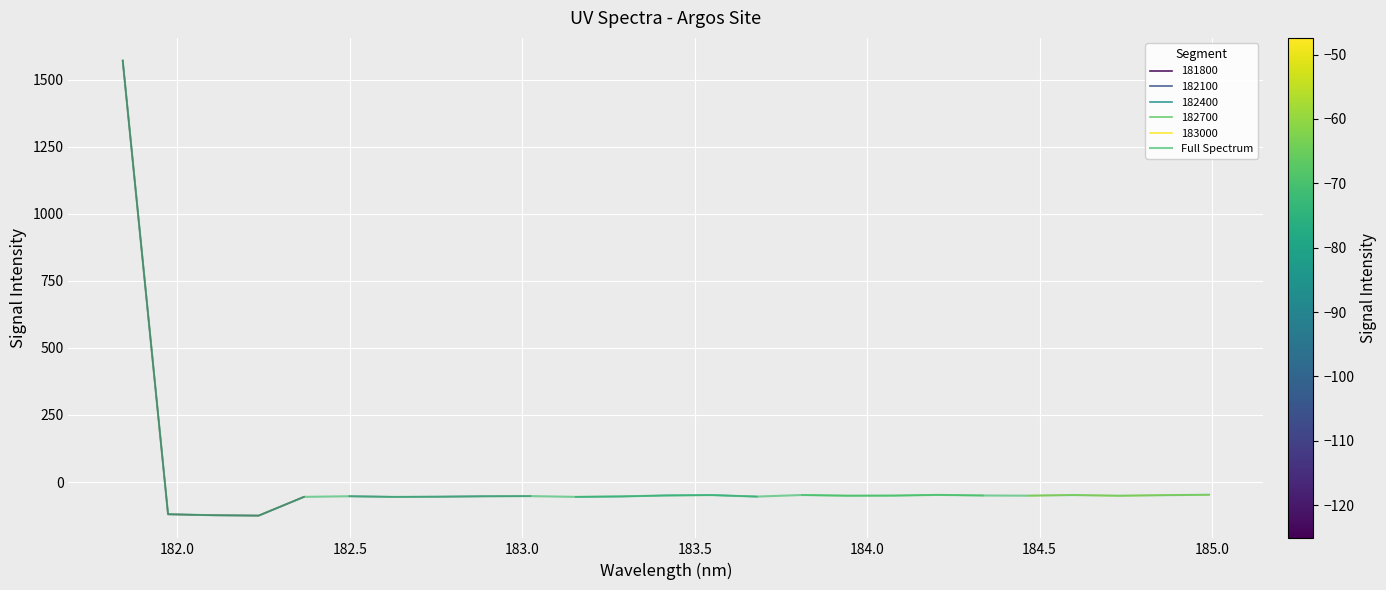

The chart shows a value of -55.4 at 184.5. True or false?

True